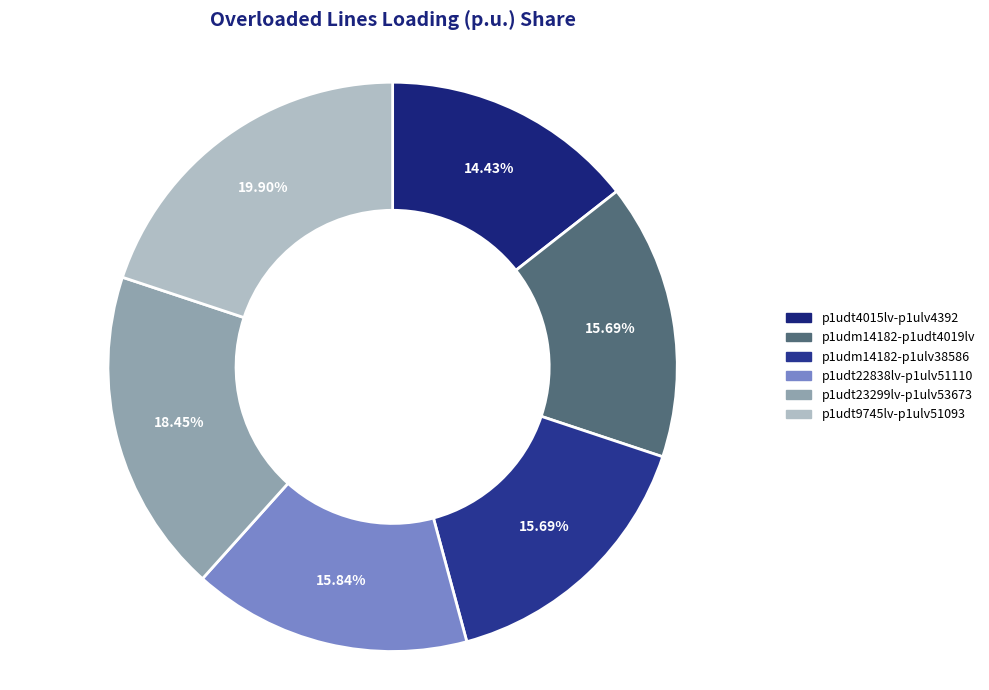

How many slices are in this pie chart?

6